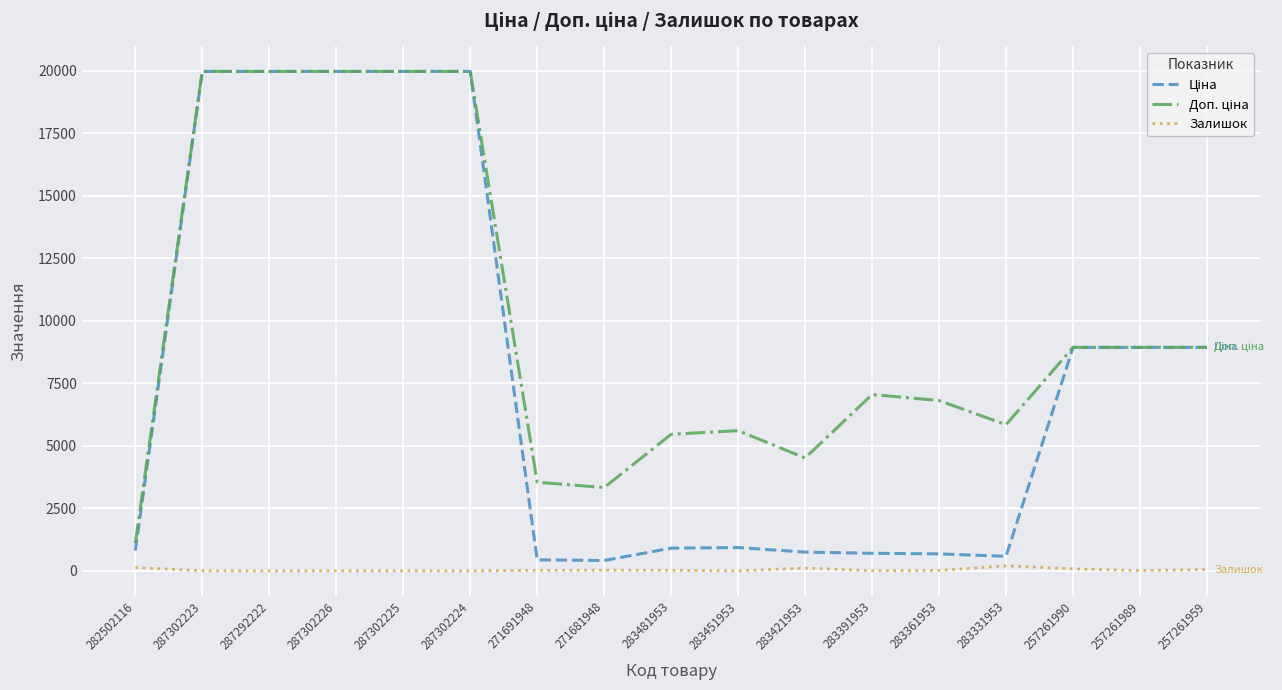

What is the greatest value displayed?

19964.2